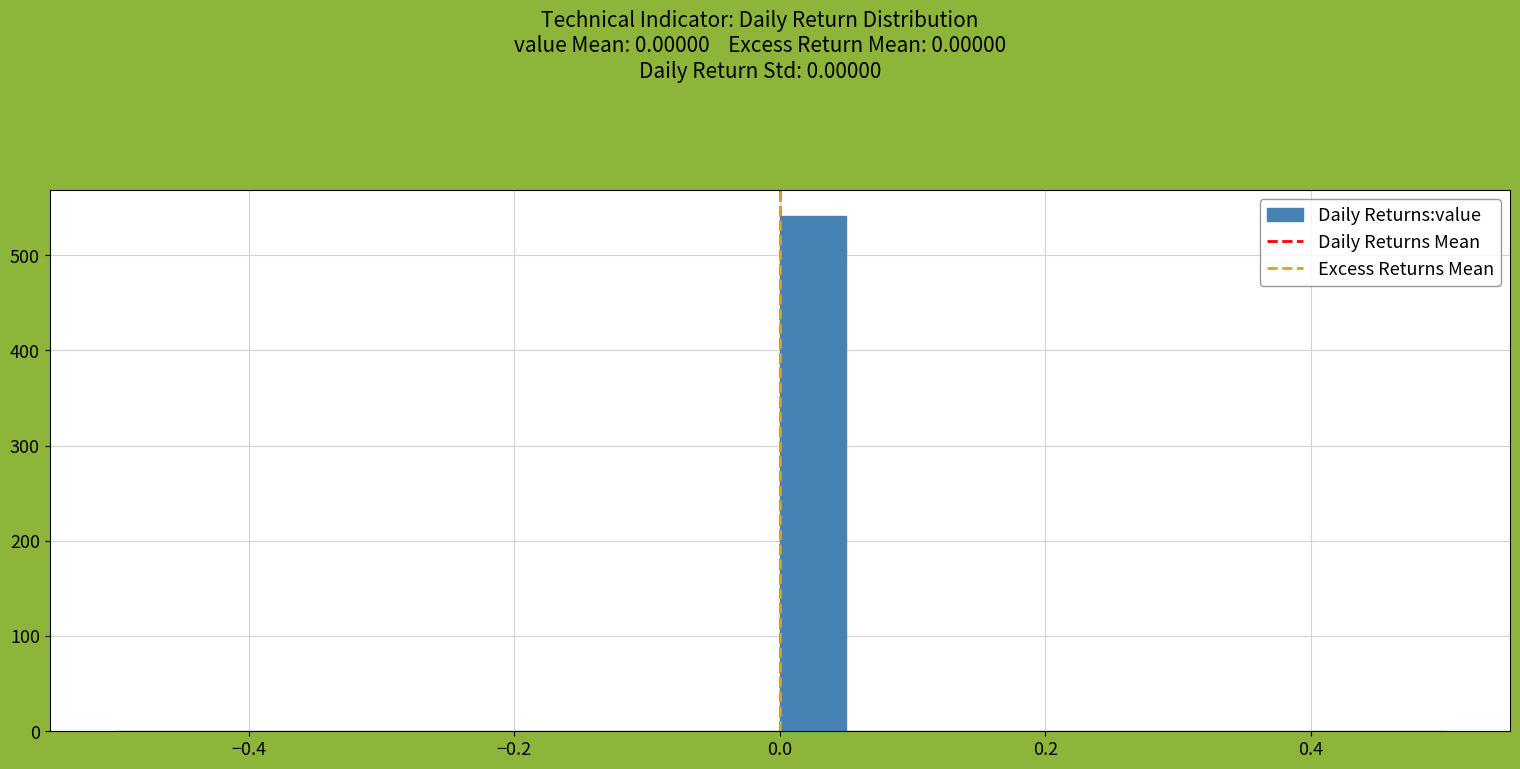

Around what value on the x-axis is the tallest bar? Give the approximate position of its centre, as read against the axis.

0.02